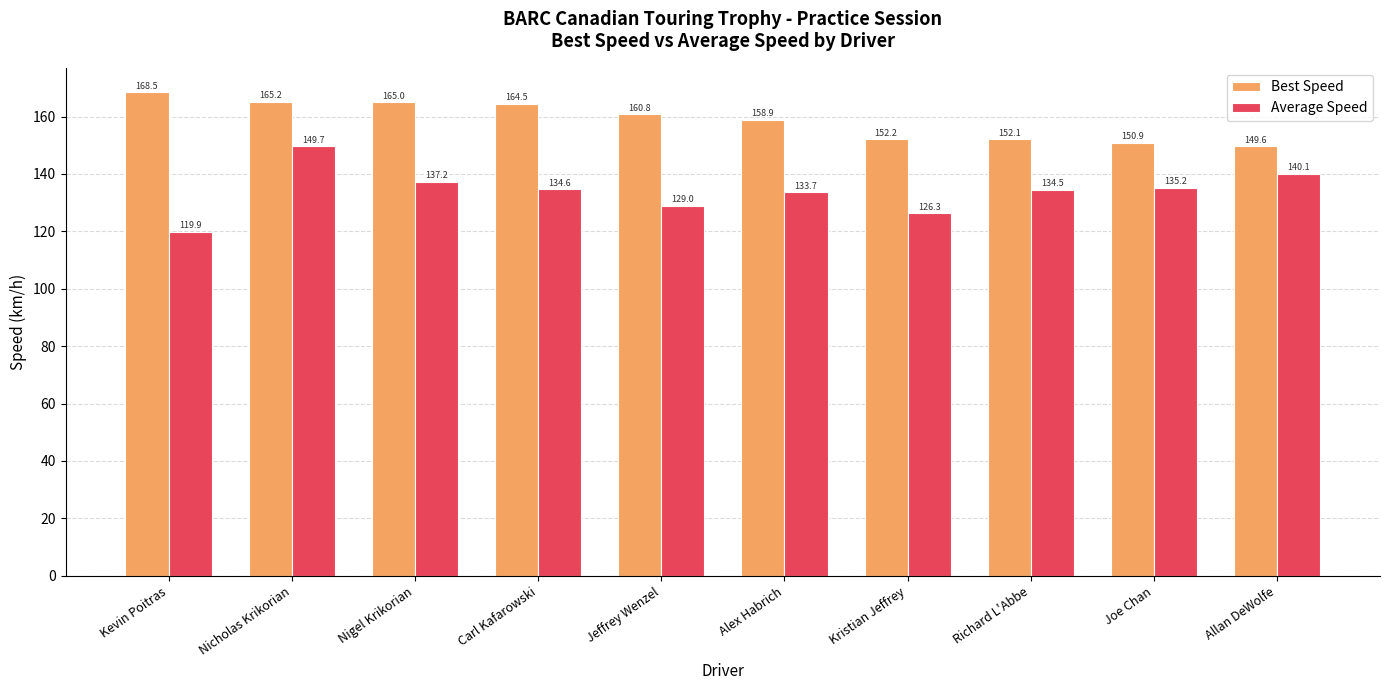

What is the minimum value shown in the chart?

119.9